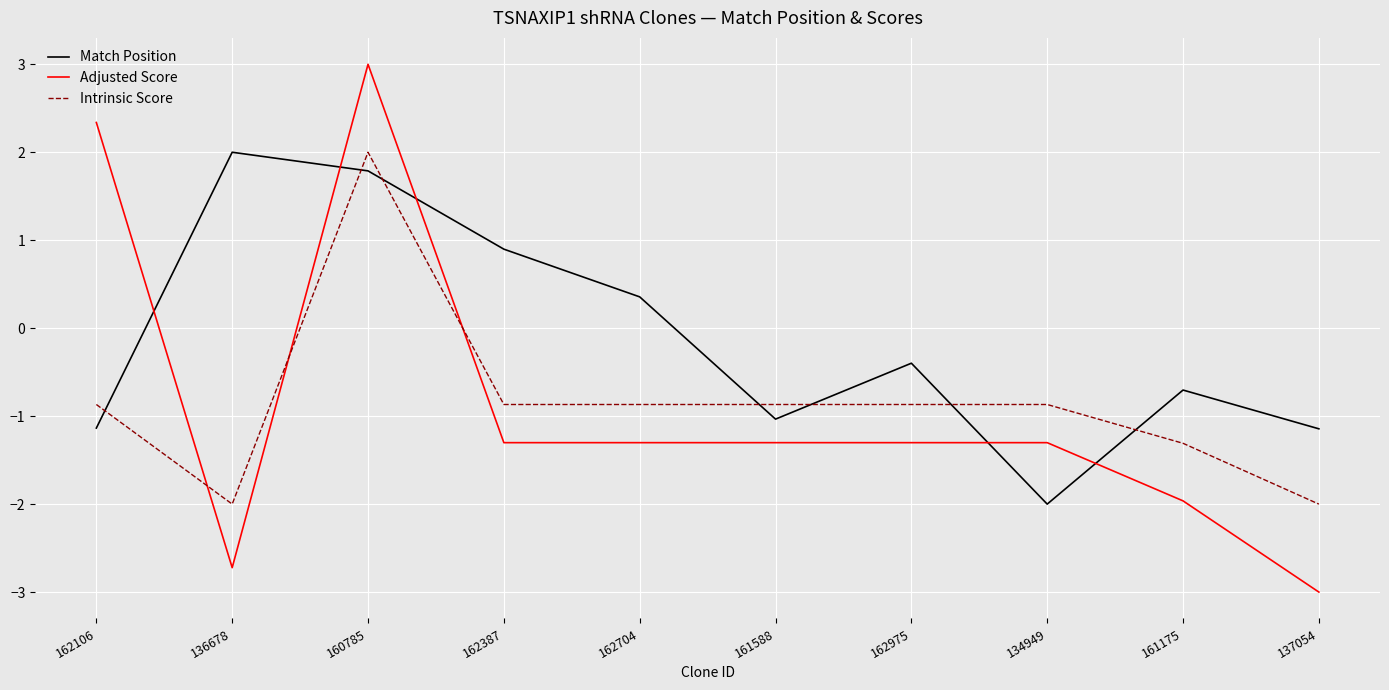

Reading left to right, transcribe all the data shown in this chart.

Match Position: -1.1	2.0	1.8	0.9	0.4	-1.0	-0.4	-2.0	-0.7	-1.1
Adjusted Score: 2.3	-2.7	3.0	-1.3	-1.3	-1.3	-1.3	-1.3	-2.0	-3.0
Intrinsic Score: -0.9	-2.0	2.0	-0.9	-0.9	-0.9	-0.9	-0.9	-1.3	-2.0